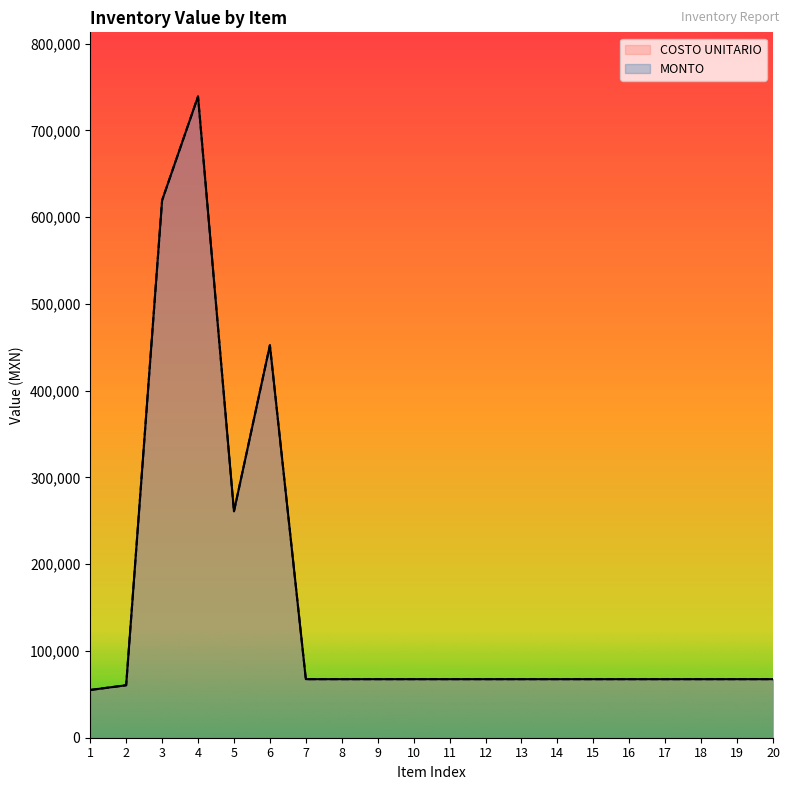

Count the number of data series in this chart.

2